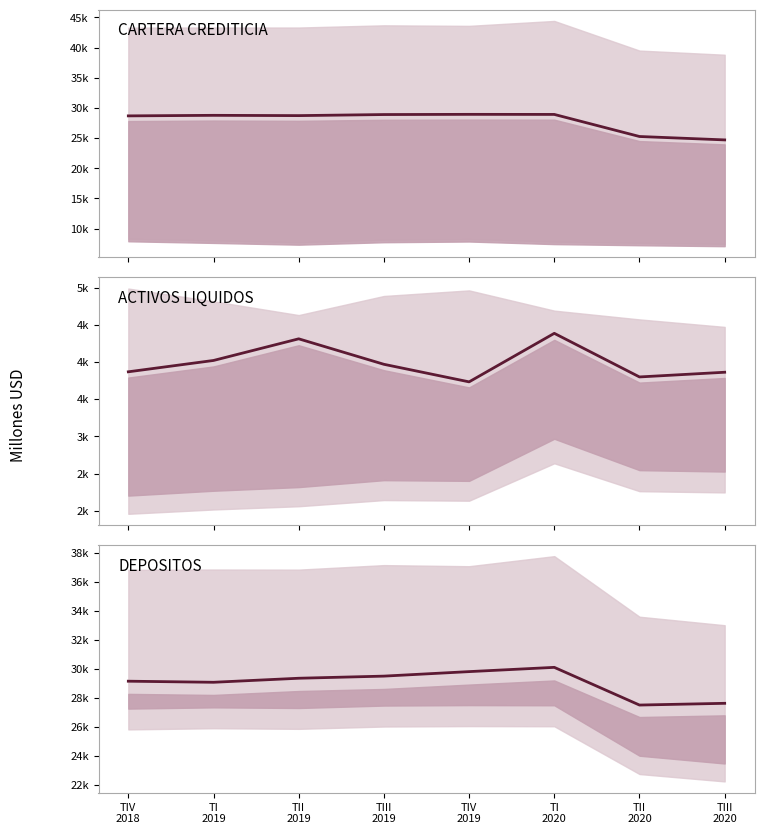

Does the chart display data point markers on the line(s)?

No